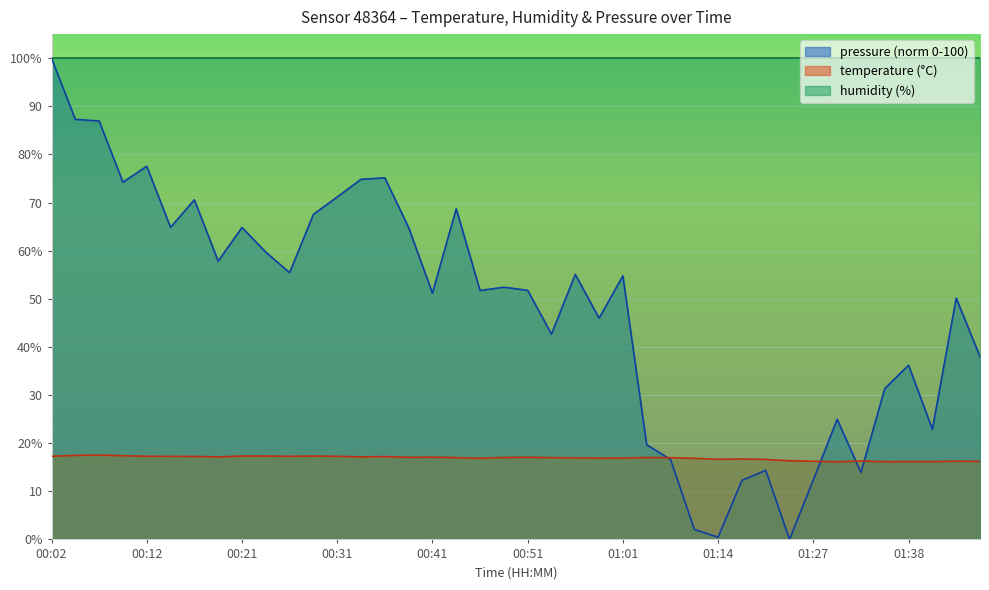

Rank the categories by temperature value from lowest to highest.

01:30, 01:35, 01:38, 01:40, 01:45, 01:27, 01:42, 01:33, 01:25, 01:19, 01:14, 01:16, 01:11, 00:46, 00:58, 01:01, 00:56, 01:09, 00:53, 00:44, 01:03, 00:48, 00:39, 00:51, 00:41, 00:19, 00:34, 00:36, 00:17, 00:14, 00:26, 00:31, 00:02, 00:12, 00:24, 00:29, 00:21, 00:09, 00:04, 00:07